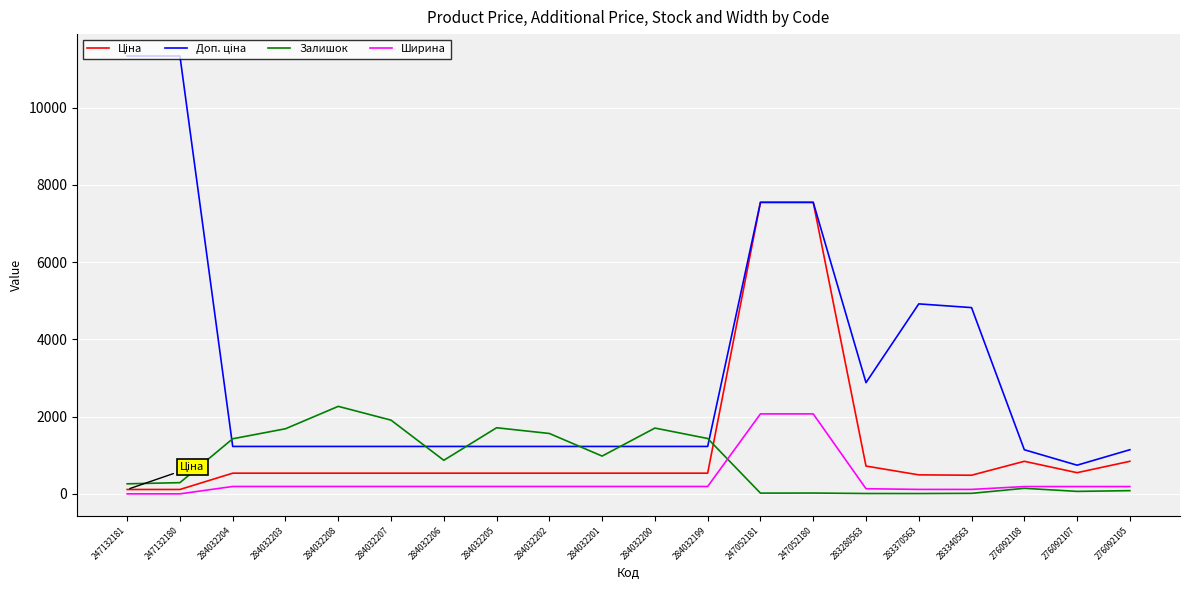

True or false: Залишок has a value of 64.0 at 276092107.

True